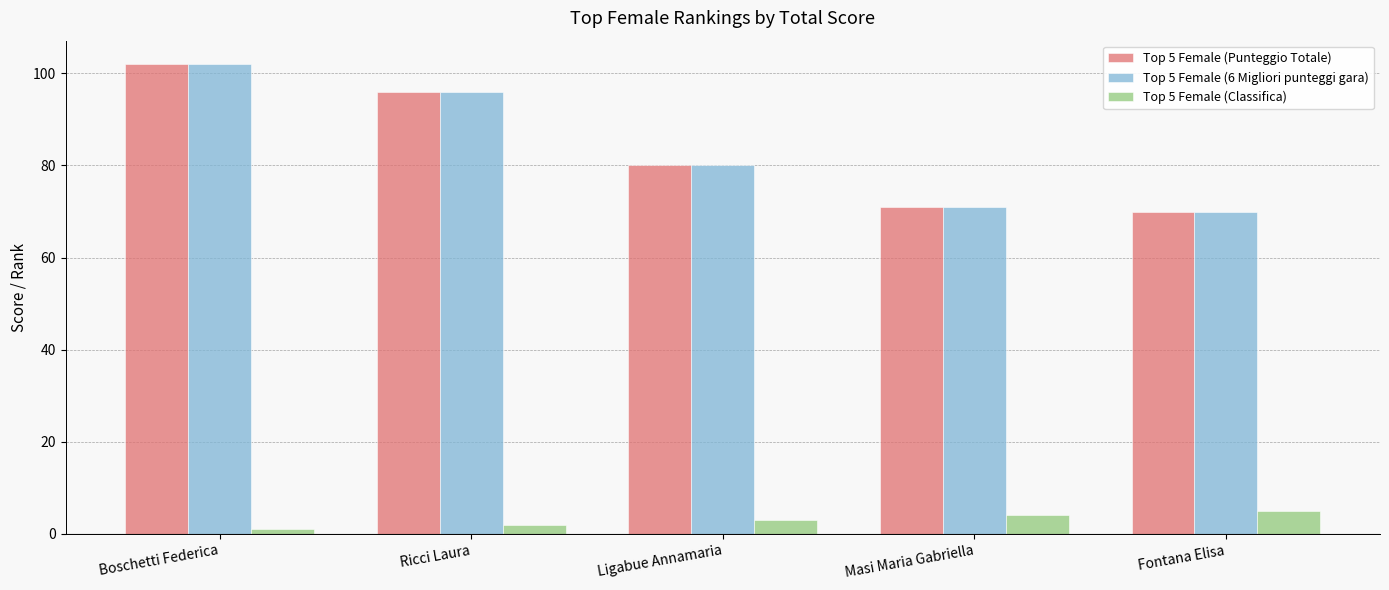

Is the value of Top 5 Female (6 Migliori punteggi gara) at Masi Maria Gabriella greater than the value of Top 5 Female (Classifica) at Ricci Laura?

Yes